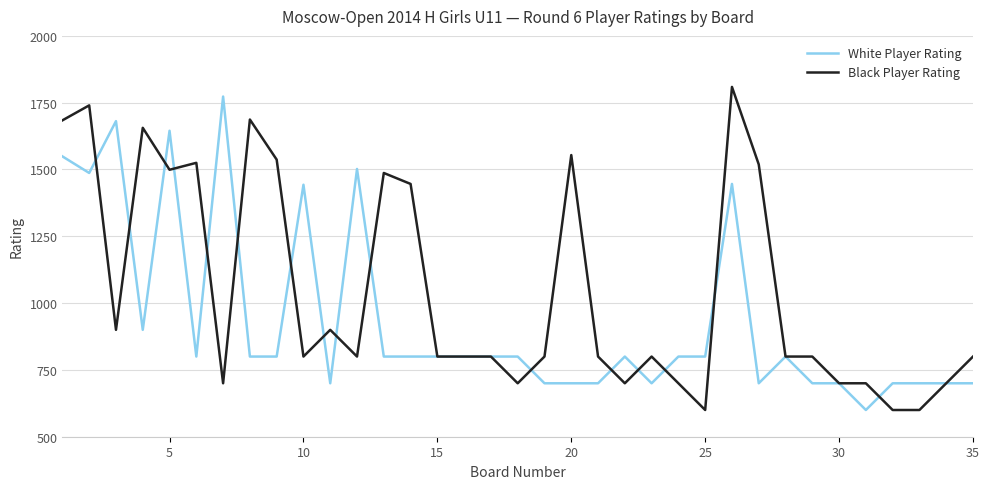

Which series has the largest total across all categories?

Black Player Rating